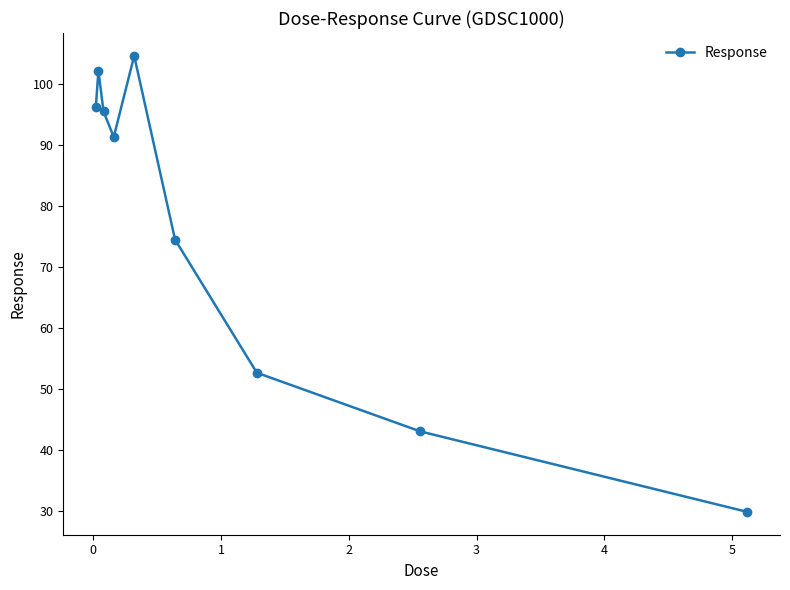

Reading right to left, what are all the values shown in this chart?

29.9	43.1	52.7	74.5	104.6	91.3	95.5	102.2	96.3